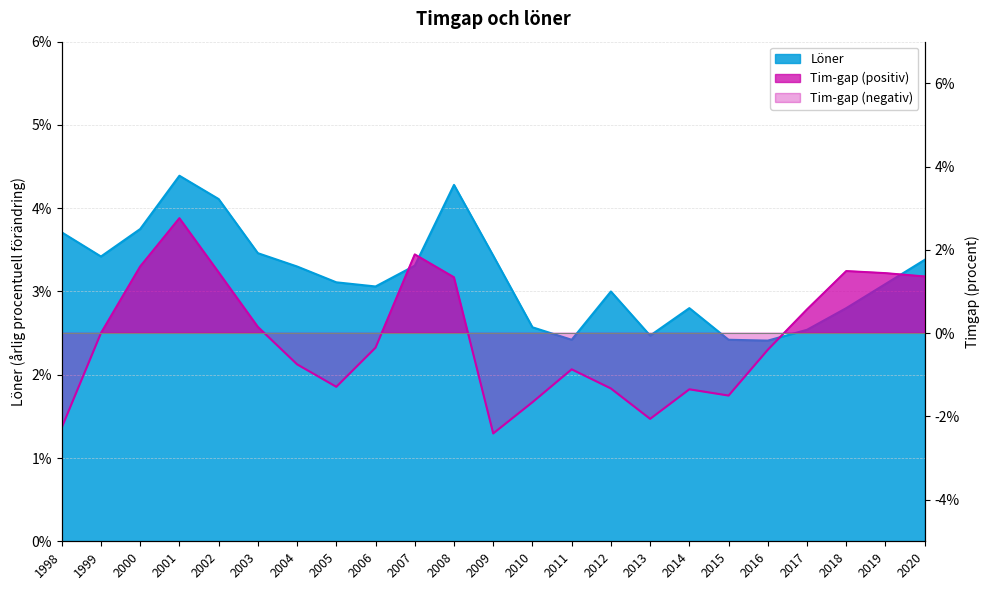

What is the difference between the maximum and minimum values in the Tim-gap series?

5.2